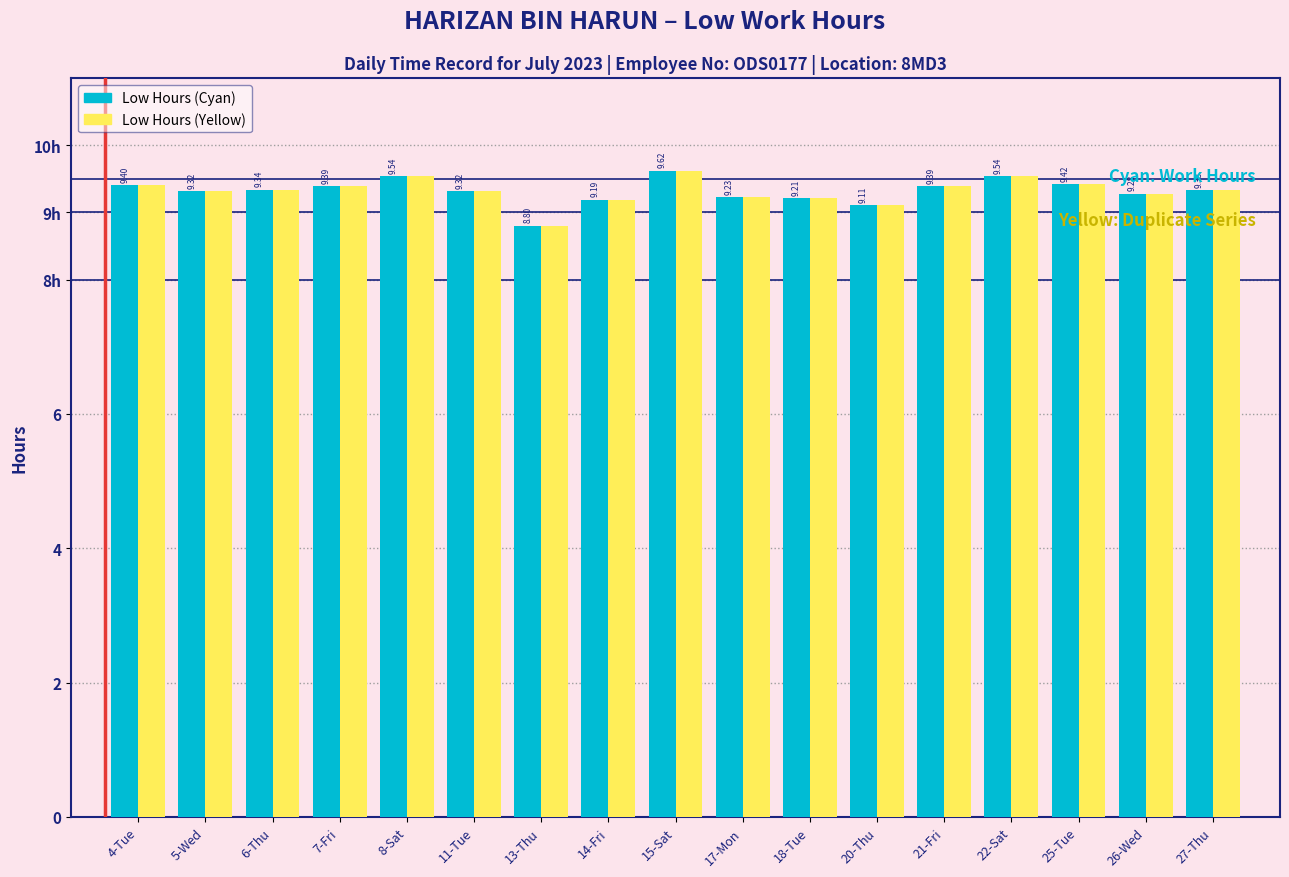

What is the difference between the maximum and minimum values in the Low Hours (Cyan) series?

0.8